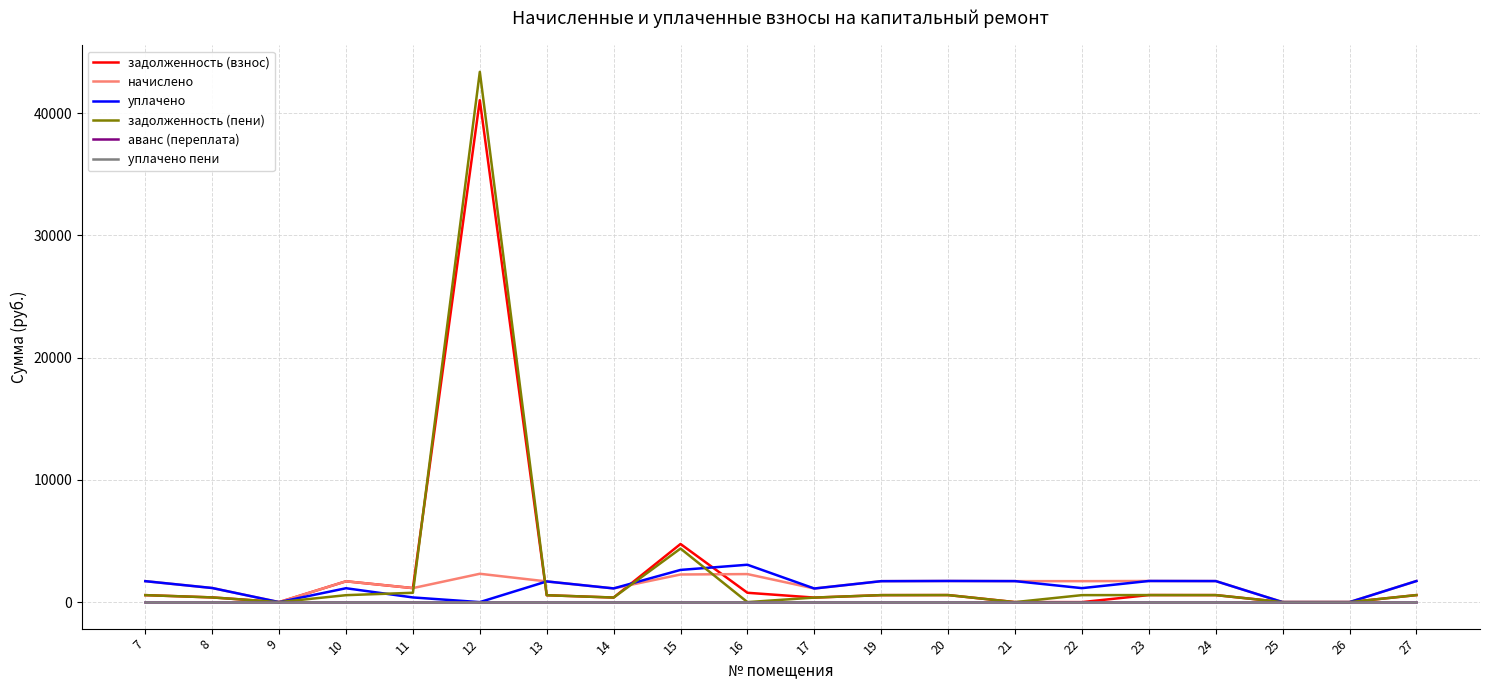

After their last crossing, which series has the higher values: начислено or задолженность (пени)?

начислено